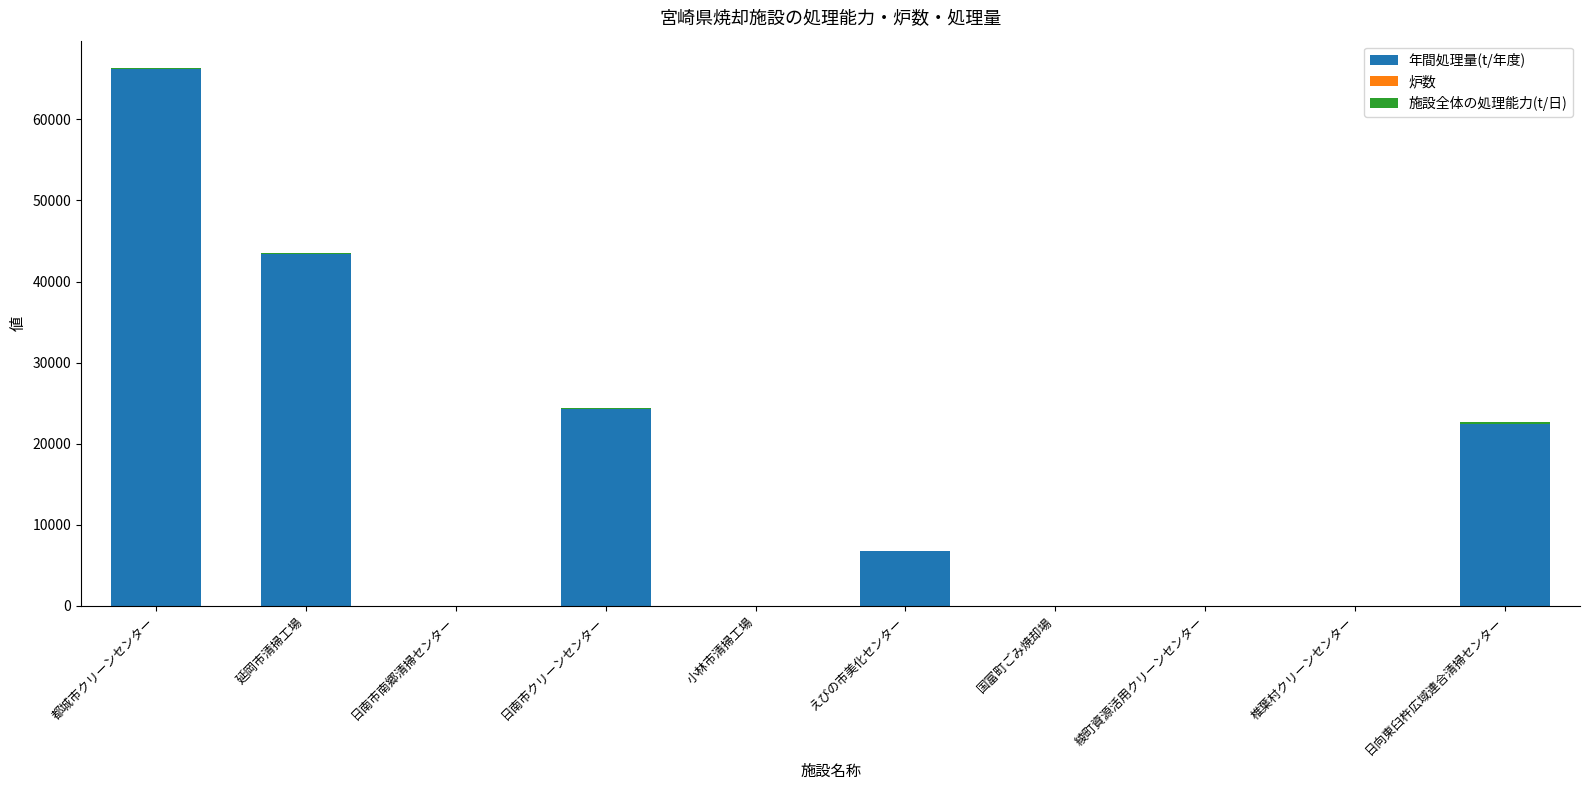

Where is 年間処理量(t/年度) nearest to the value 33076?

日南市クリーンセンター